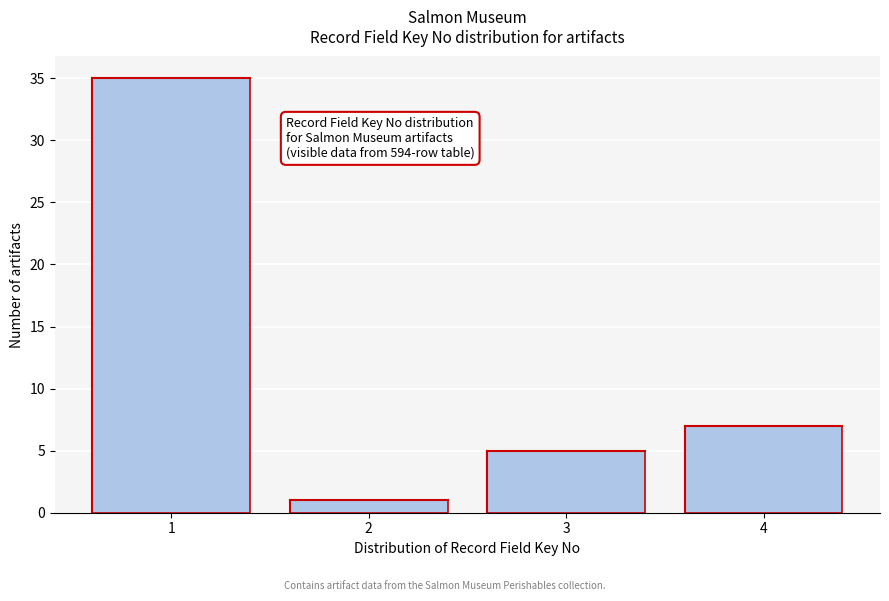

Reading left to right, transcribe all the data shown in this chart.

1=35	2=1	3=5	4=7